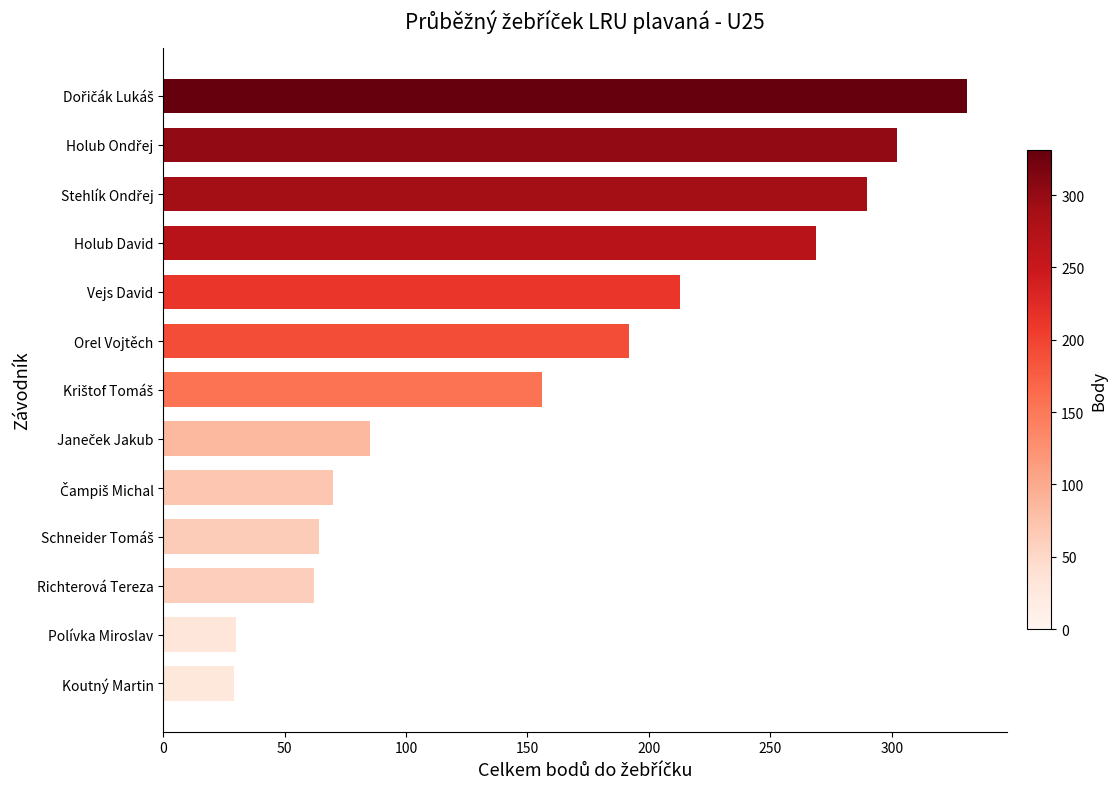

True or false: the data shows 192 at Orel Vojtěch.

True